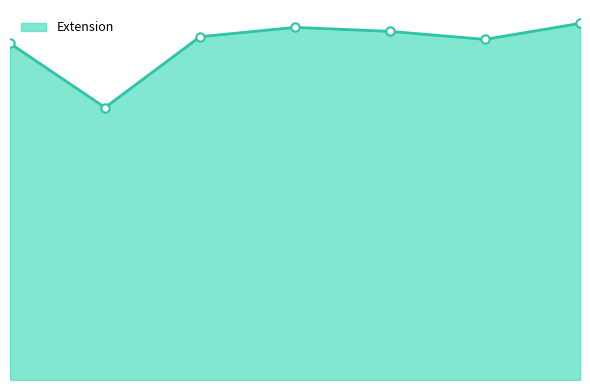

Does the chart have visible grid lines?

No